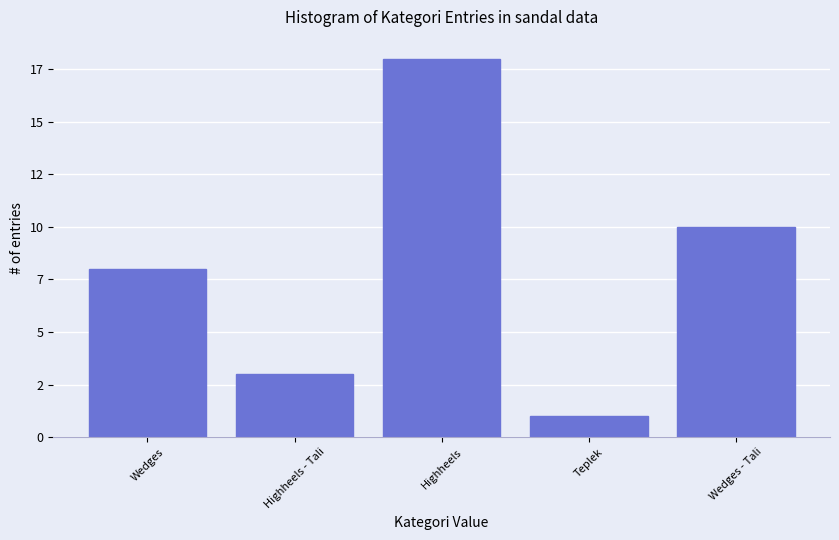

Does the chart contain any negative values?

No